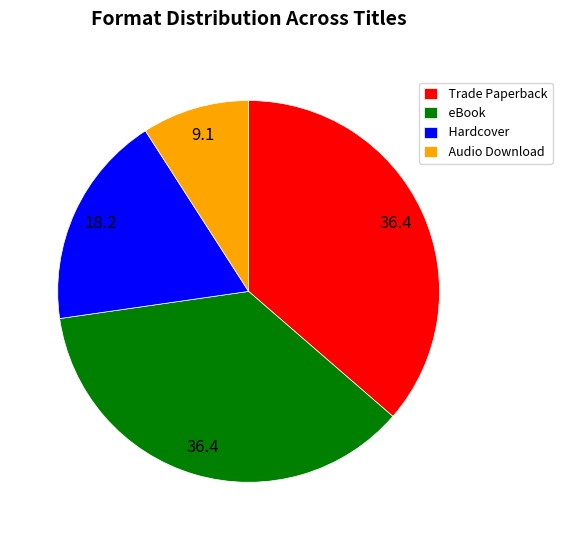

Is it true that Audio Download is 9% of the pie?

True